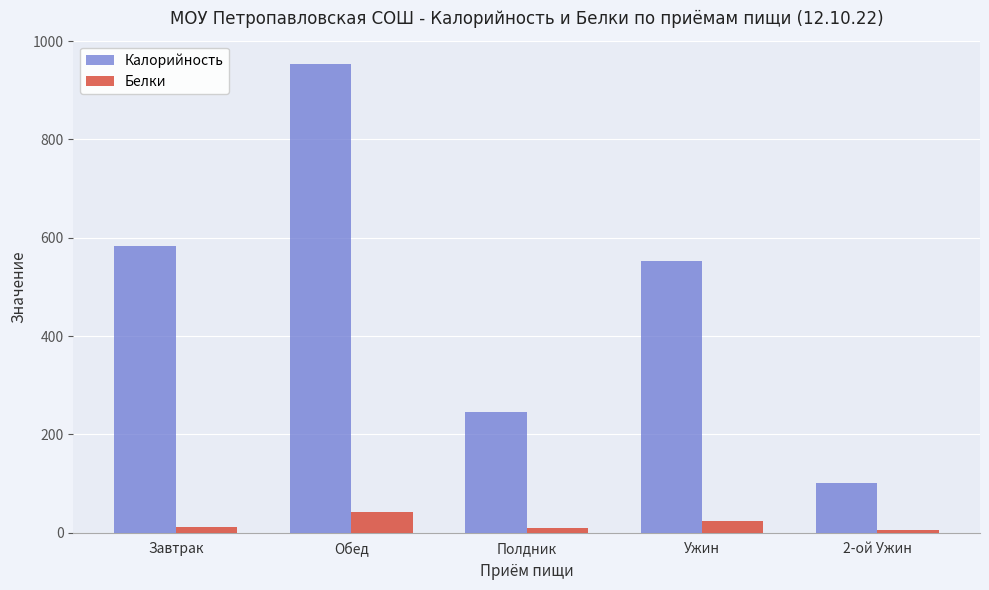

True or false: Калорийность has a value of 246.0 at Полдник.

True